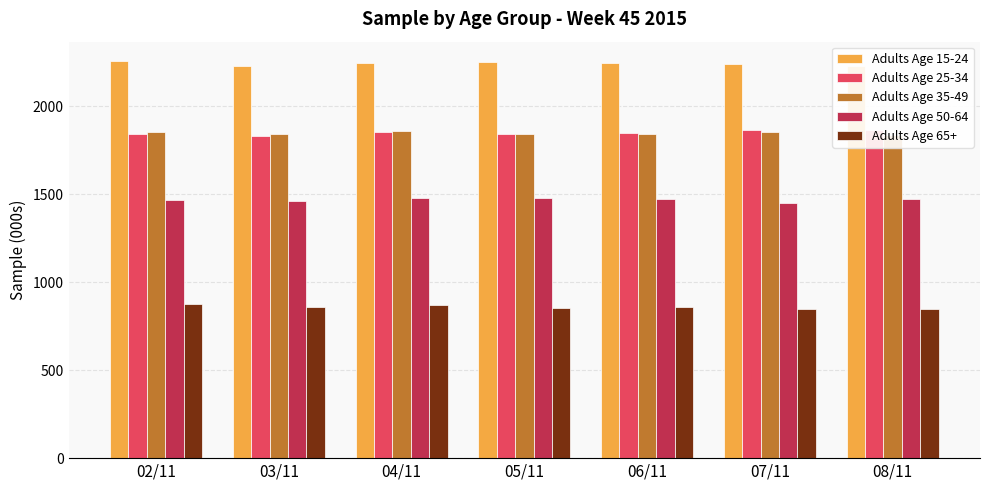

Between 03/11 and 04/11, which is larger?

04/11